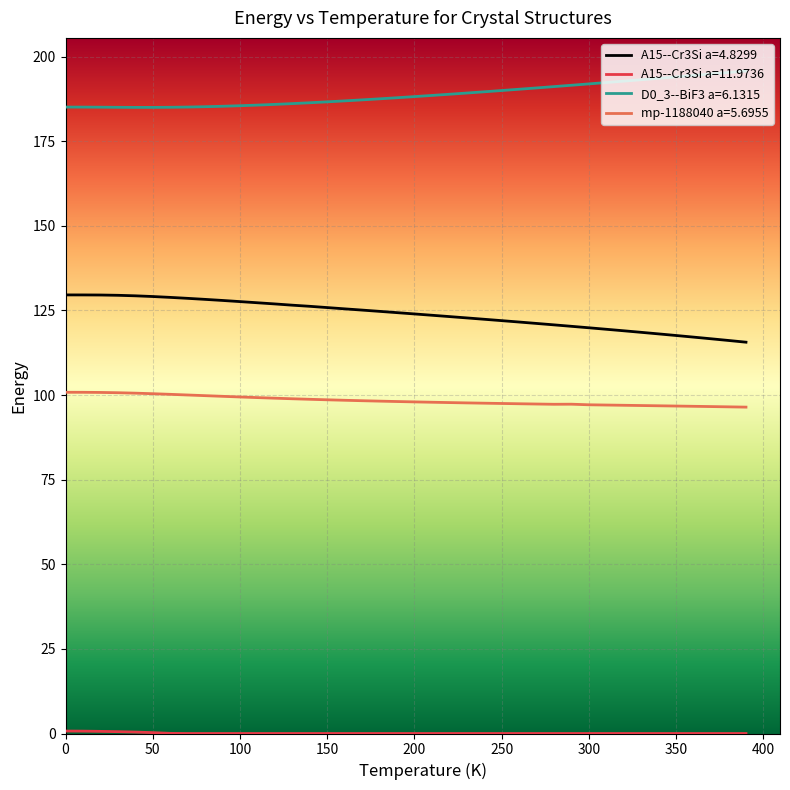

What is the maximum value for D0_3--BiF3 a=6.1315?

195.7